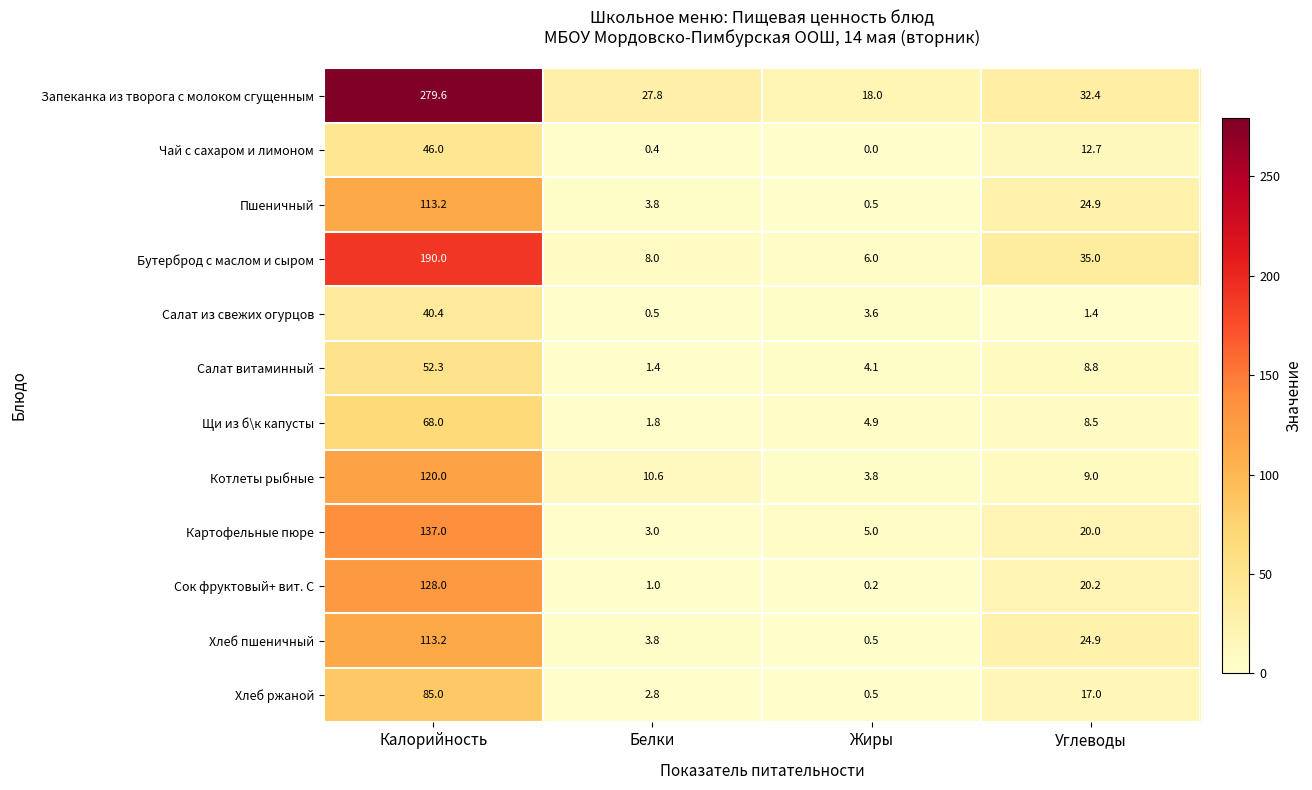

The Запеканка из творога с молоком сгущенным series shows 32.4 at Углеводы. True or false?

True